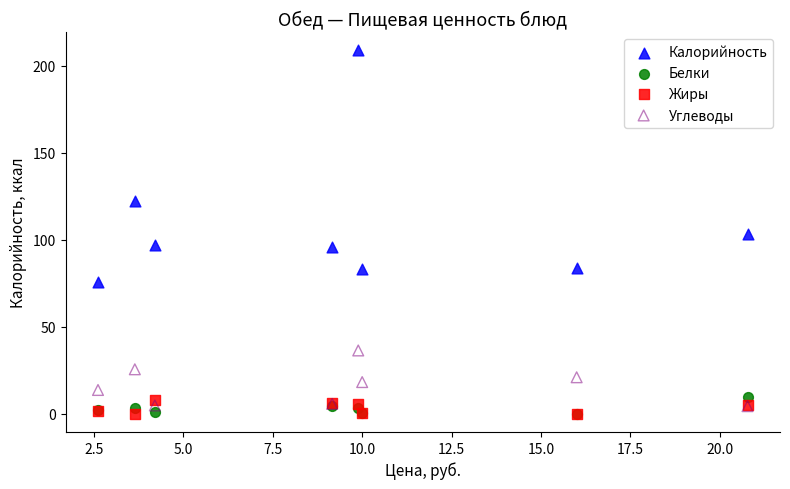

What are all the series names shown in the legend?

Калорийность, Белки, Жиры, Углеводы